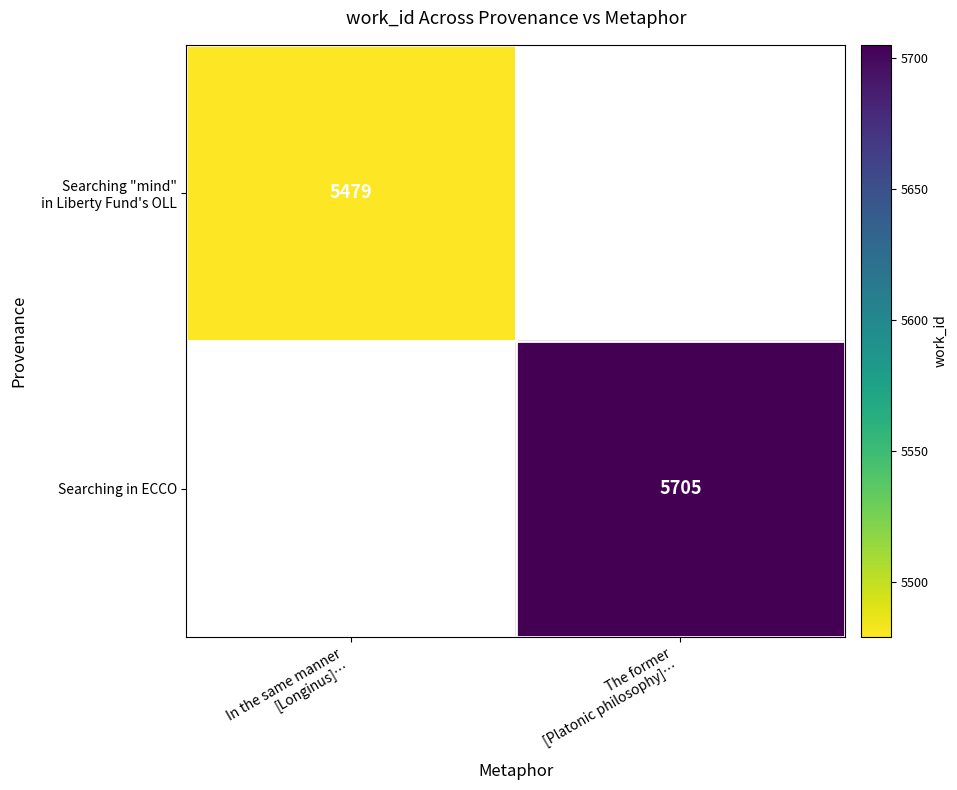

The value of Searching "mind" in Liberty Fund's OLL at In the same manner [Longinus]… is 5479.0. True or false?

True